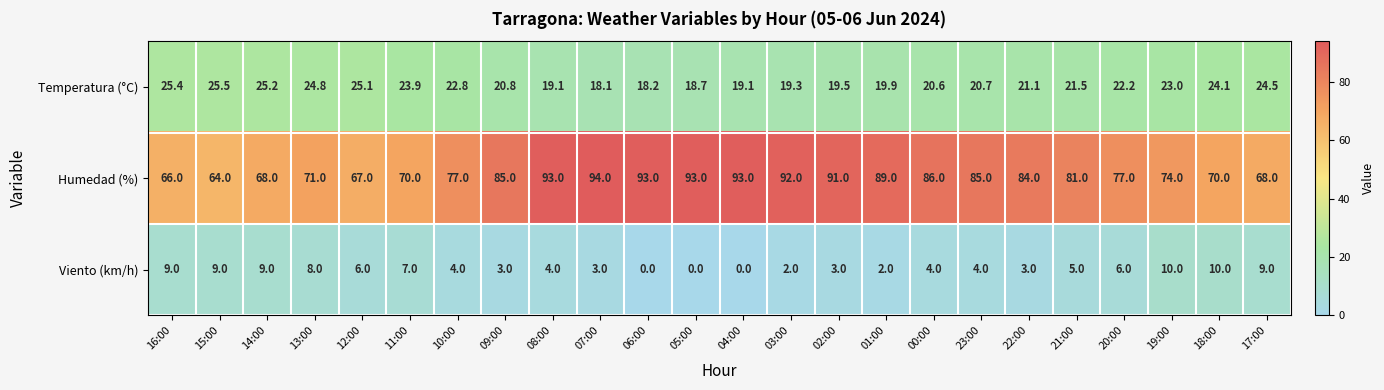

What is the total value across all series at 21:00?

107.5